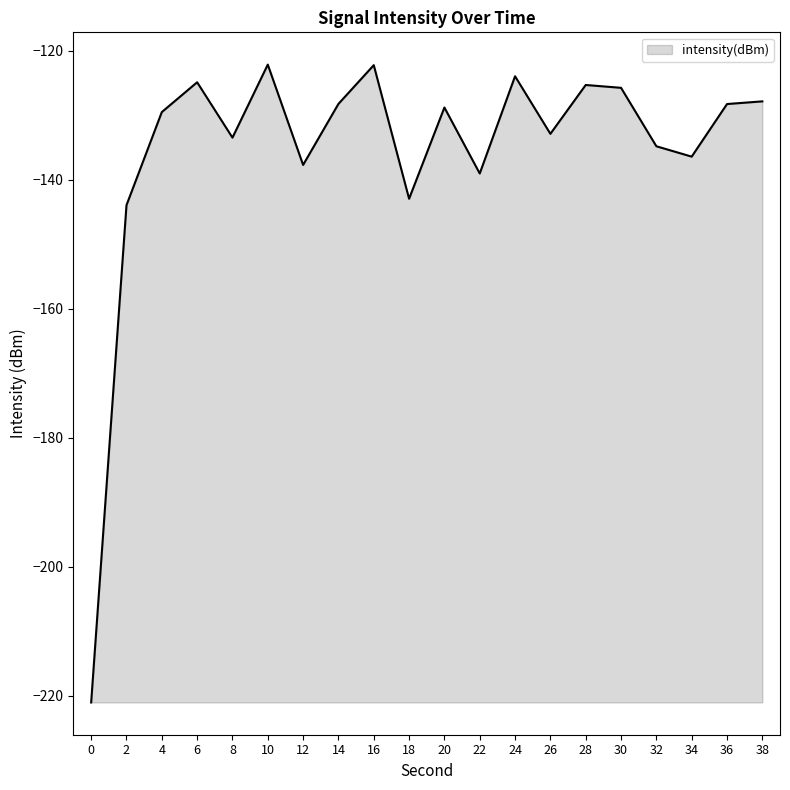

What is the difference between the values at 14 and 2?

15.7